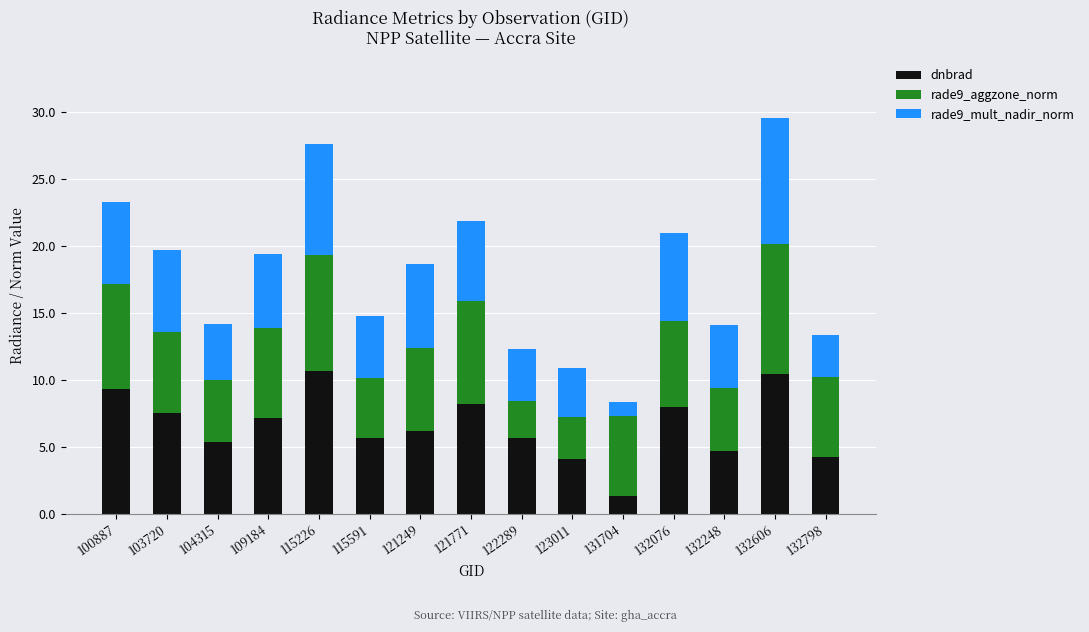

What is the difference between the maximum and second lowest values in the dnbrad series?

6.5